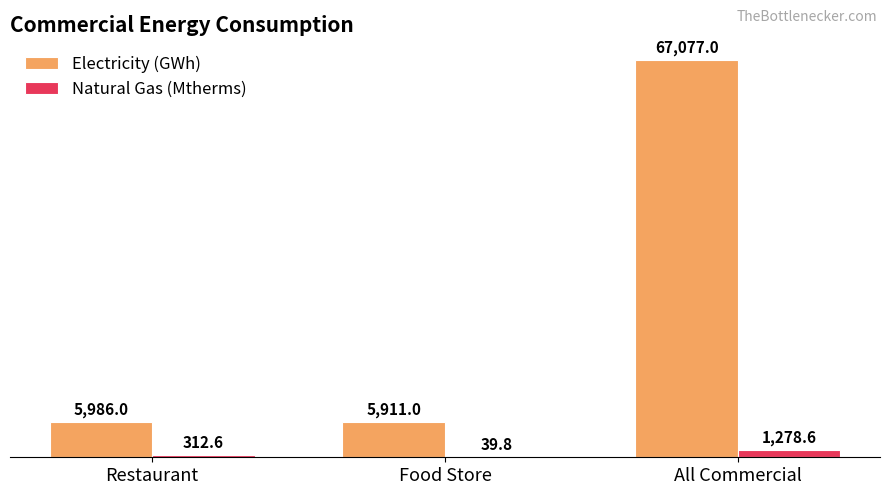

The Electricity (GWh) series shows 5911.0 at Food Store. True or false?

True